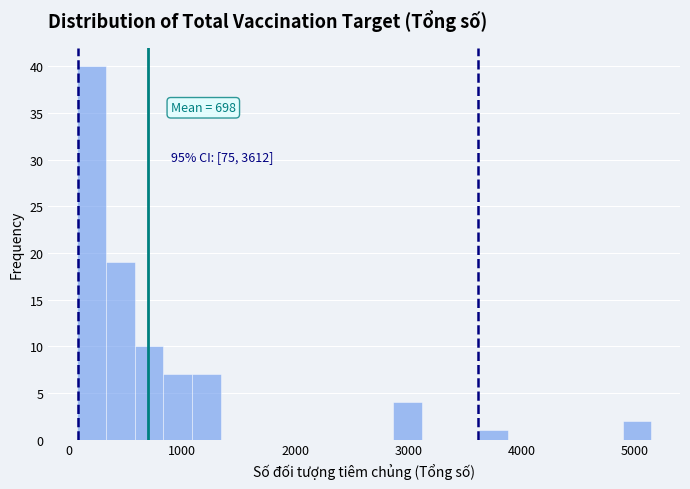

Read against the x-axis, roughly where is the centre of the tallest bar?

200